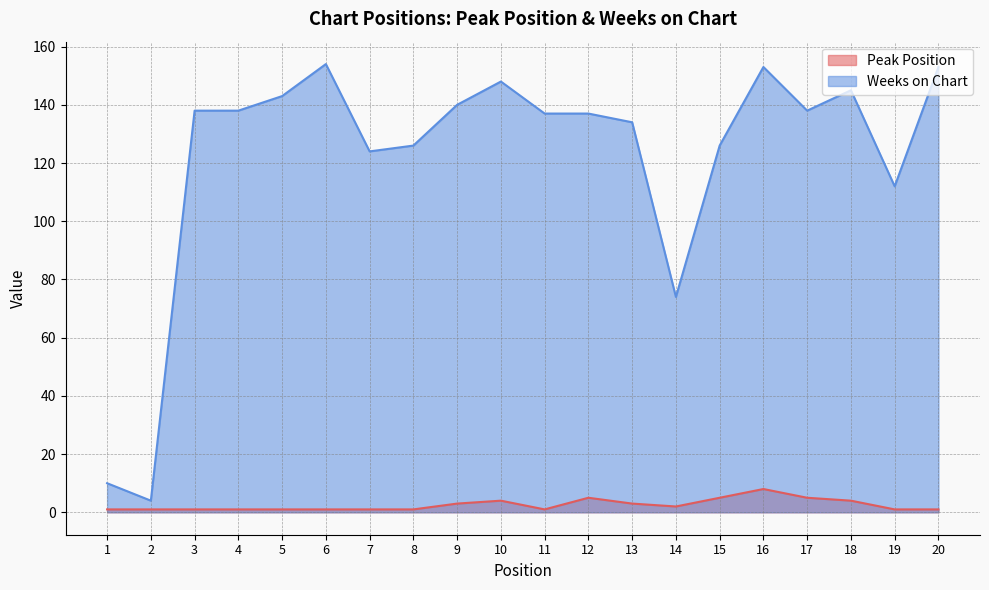

Reading left to right, extract all data points from this chart.

Peak Position: 1	1	1	1	1	1	1	1	3	4	1	5	3	2	5	8	5	4	1	1
Weeks on Chart: 10	4	138	138	143	154	124	126	140	148	137	137	134	74	126	153	138	145	112	153